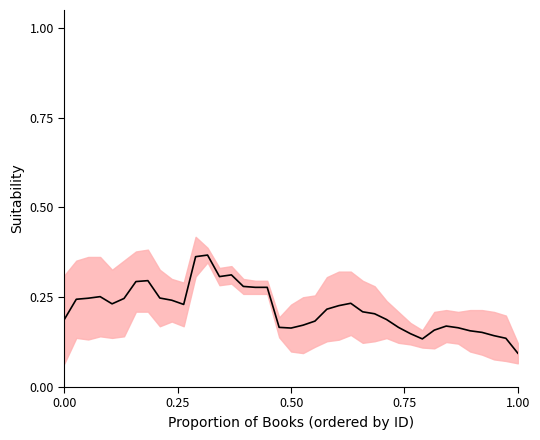

What is the value of the 31st point from the left?

0.1